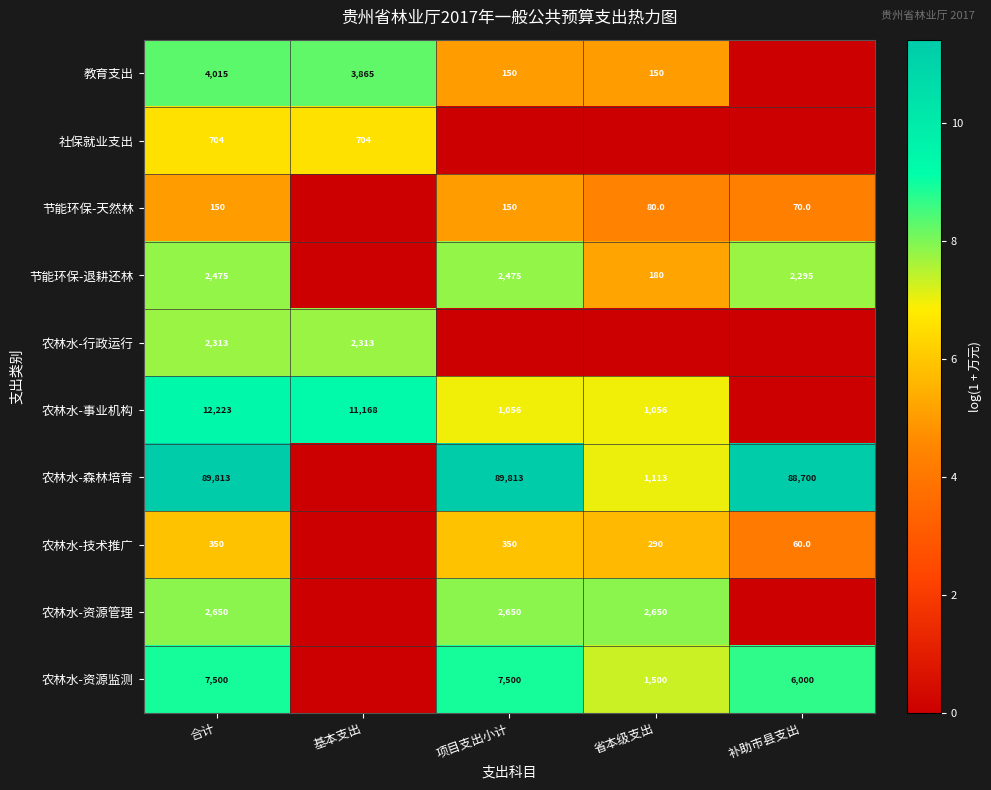

At 合计, list the series in order from smallest to largest.

节能环保-天然林, 农林水-技术推广, 社保就业支出, 农林水-行政运行, 节能环保-退耕还林, 农林水-资源管理, 教育支出, 农林水-资源监测, 农林水-事业机构, 农林水-森林培育